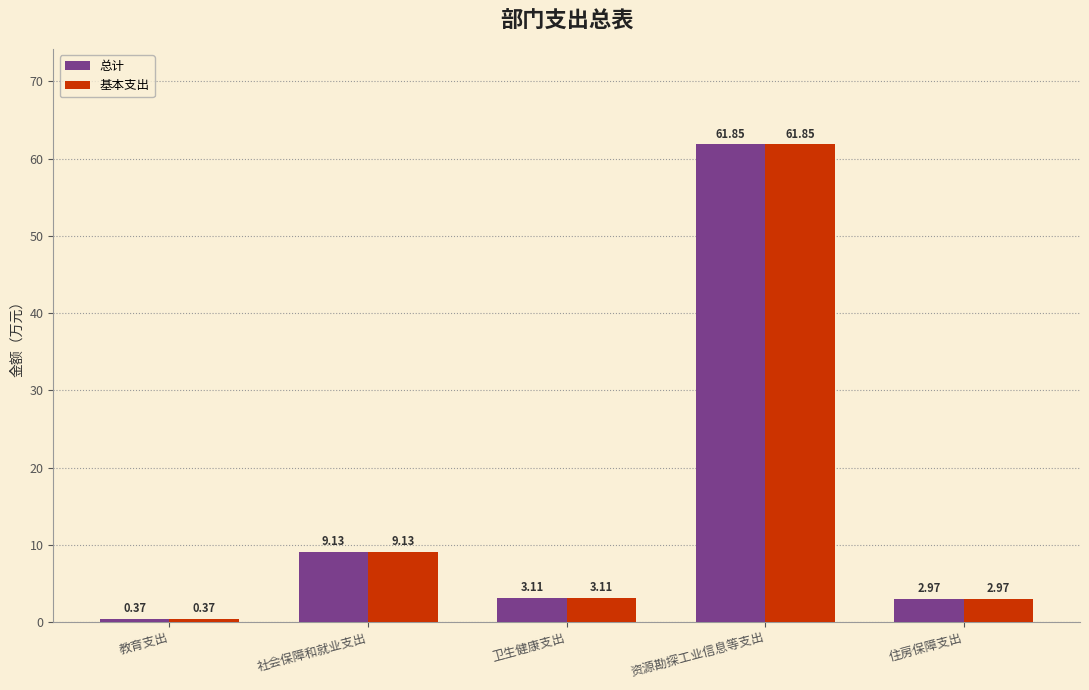

How many groups of bars are there?

5